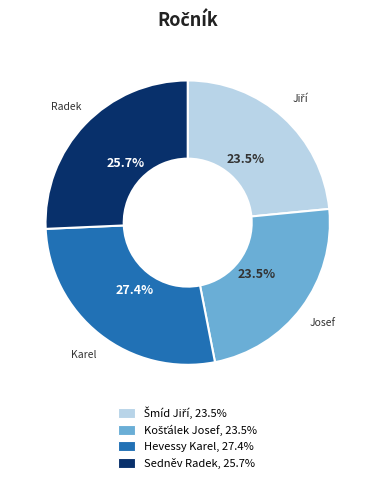

What is the ratio of the value at Hevessy Karel to the value at Sedněv Radek?

1.1